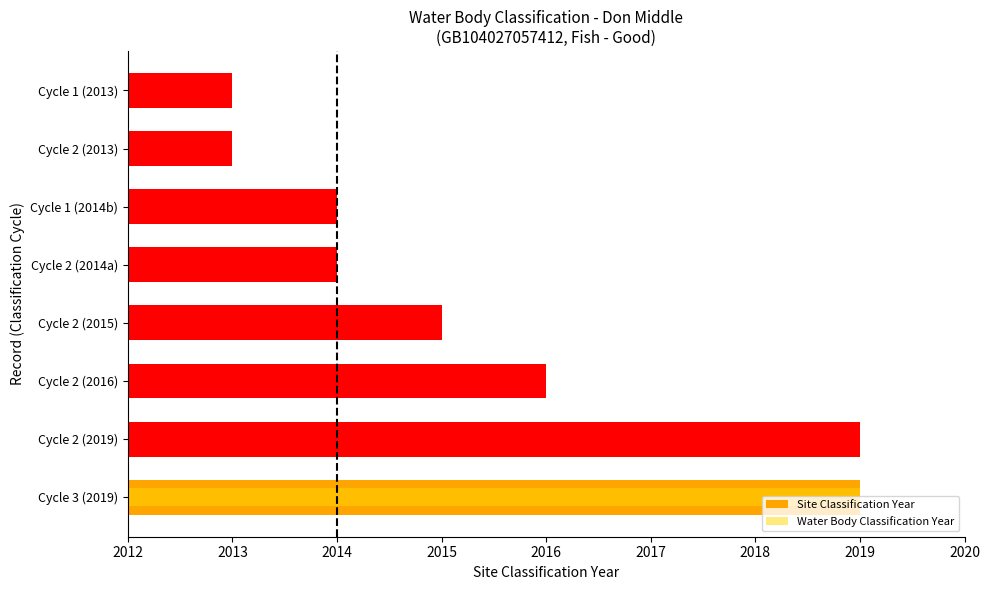

Are the bars horizontal?

Yes